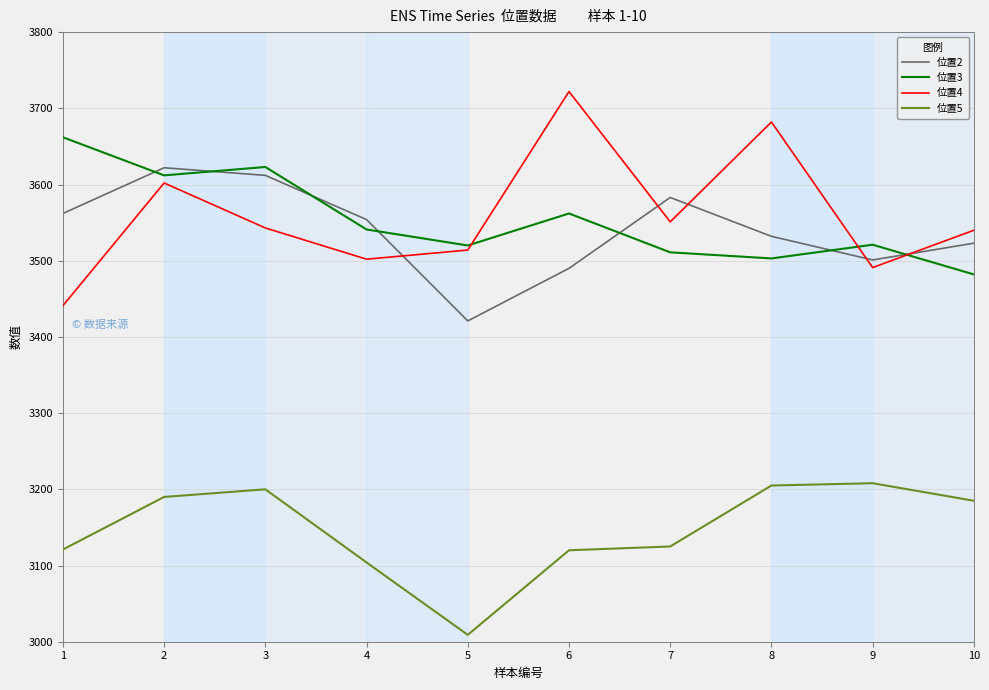

List the labels in order of 位置2 value, smallest first.

5, 6, 9, 10, 8, 4, 1, 7, 3, 2